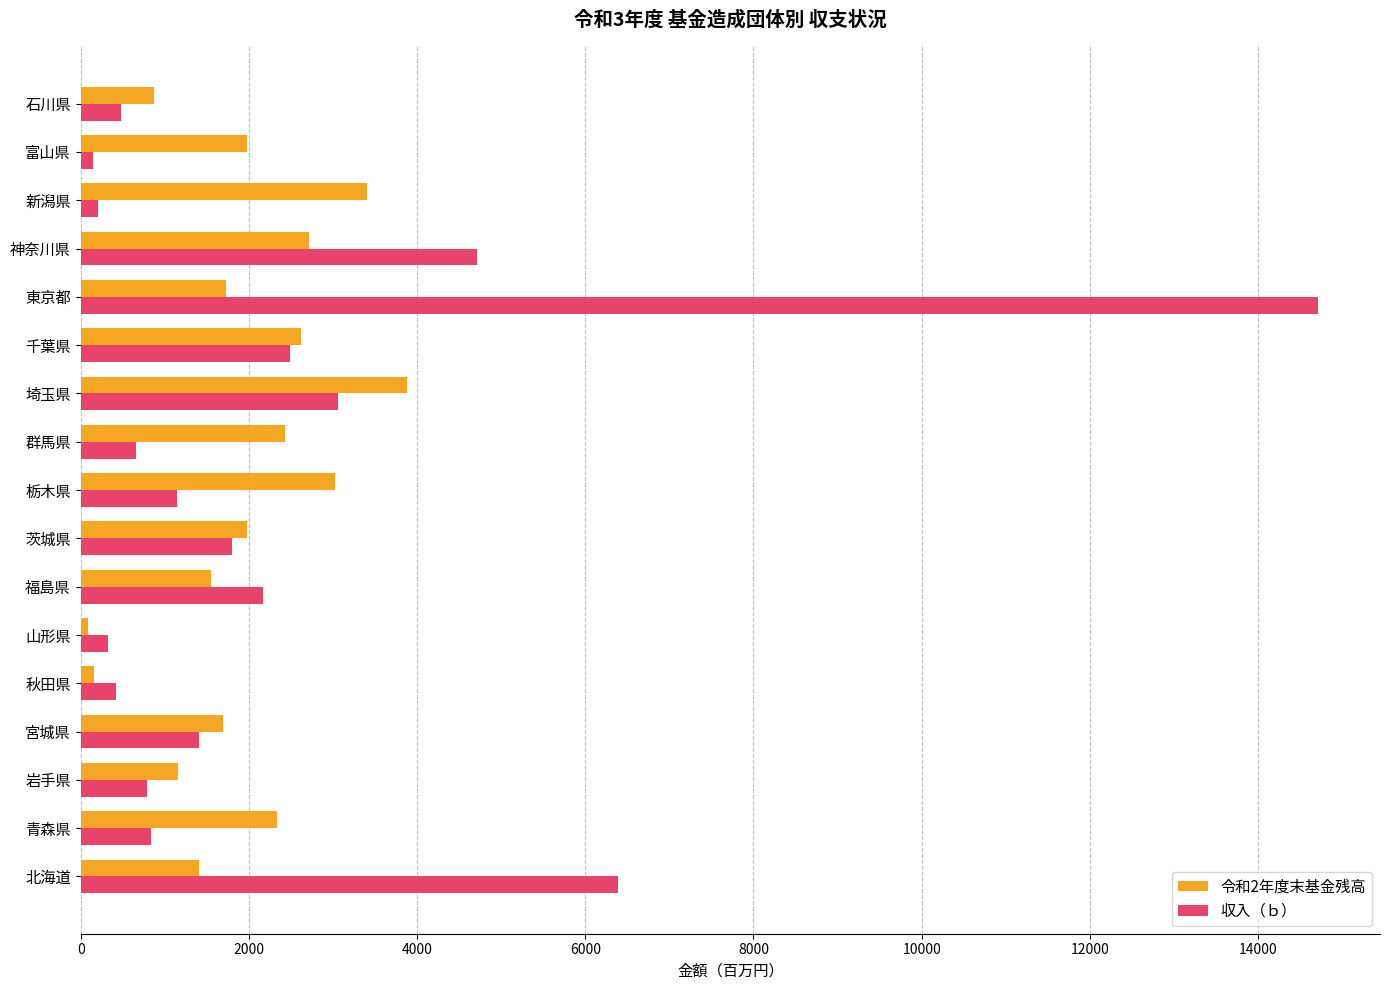

How many data points does each series have?

17